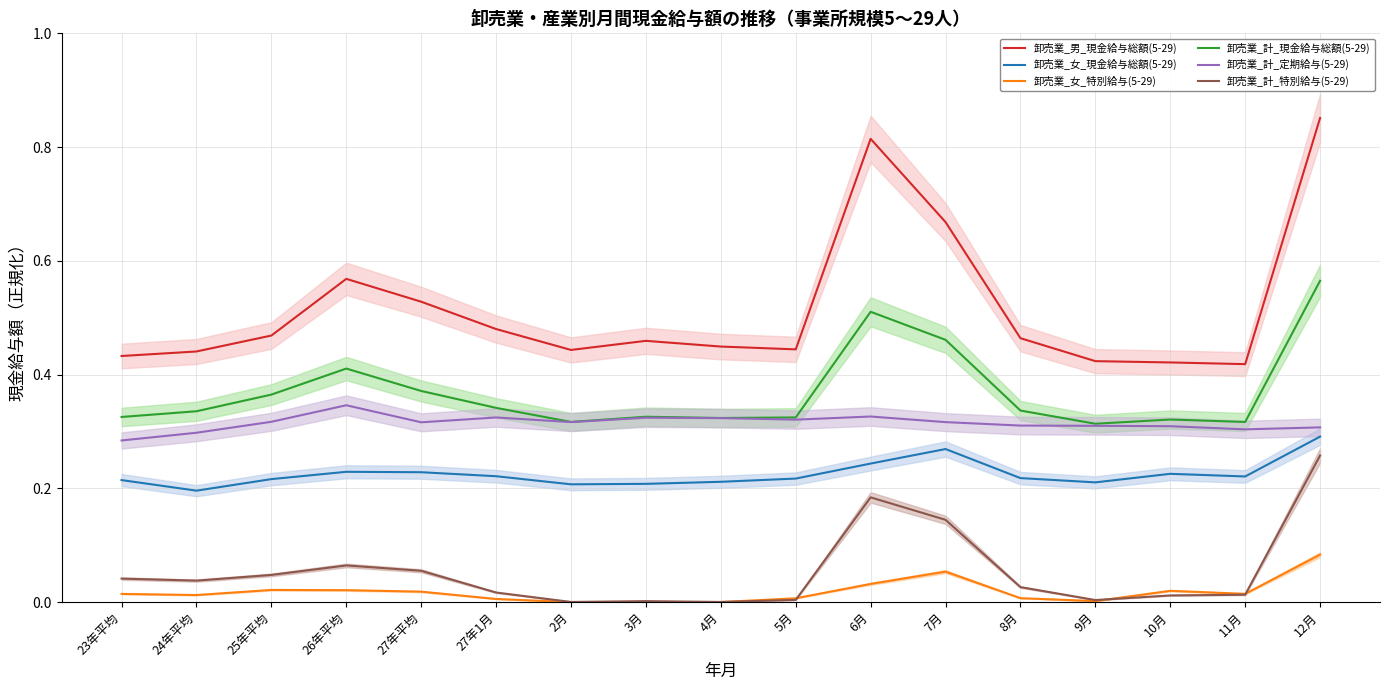

Rank the categories by 卸売業_計_特別給与(5-29) value from highest to lowest.

12月, 6月, 7月, 26年平均, 27年平均, 25年平均, 23年平均, 24年平均, 8月, 27年1月, 11月, 10月, 5月, 9月, 3月, 2月, 4月